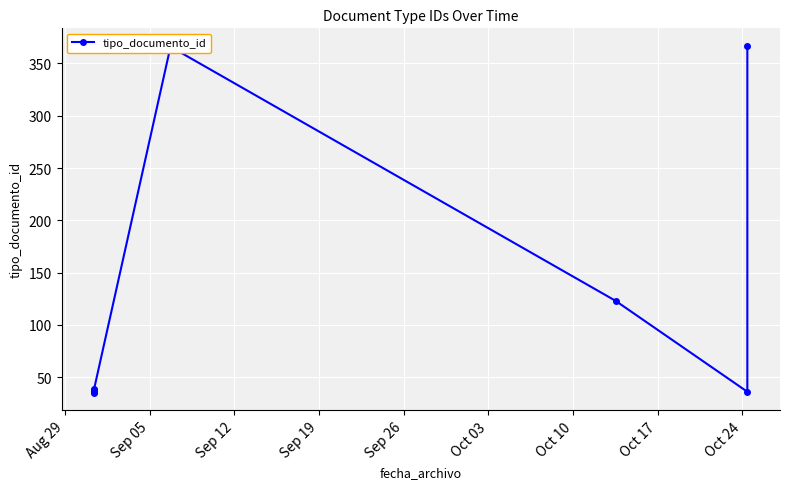

What is the label of the 2nd point from the left?

Sep 05